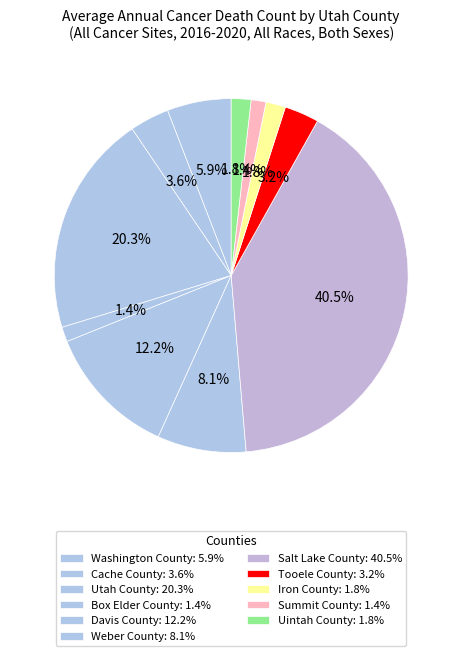

How many segments does this pie chart have?

11